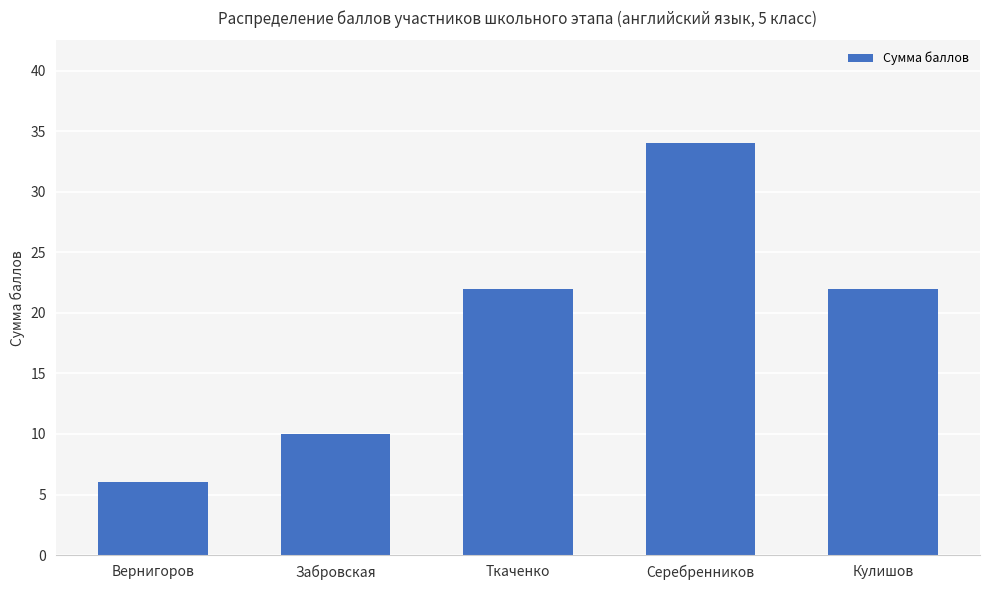

At which category does the chart reach its peak across all series?

Серебренников